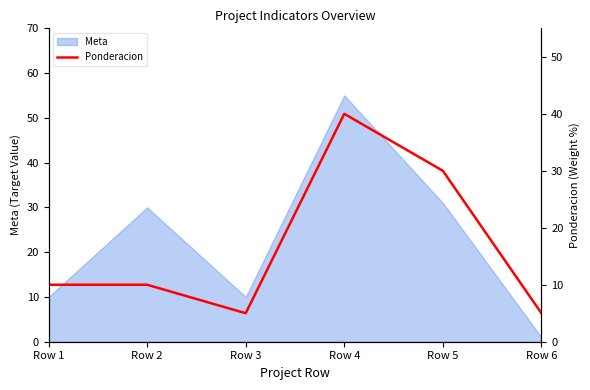

Which category has the lowest value in the Meta series?

Row 6